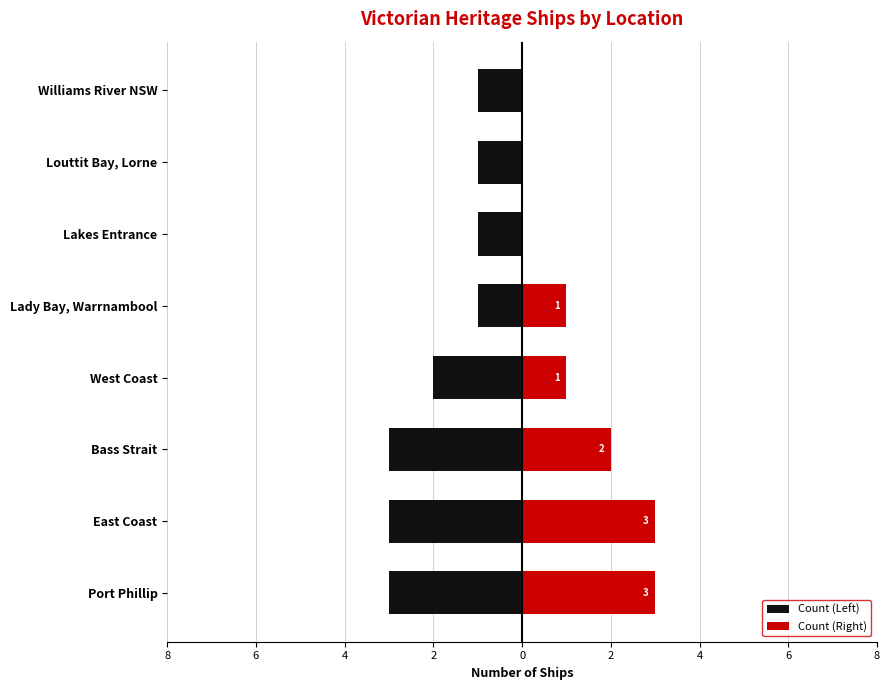

Reading left to right, what are all the values shown in this chart?

Group A: -3	-3	-3	-2	-1	-1	-1	-1
Group B: 3	3	2	1	1	0	0	0